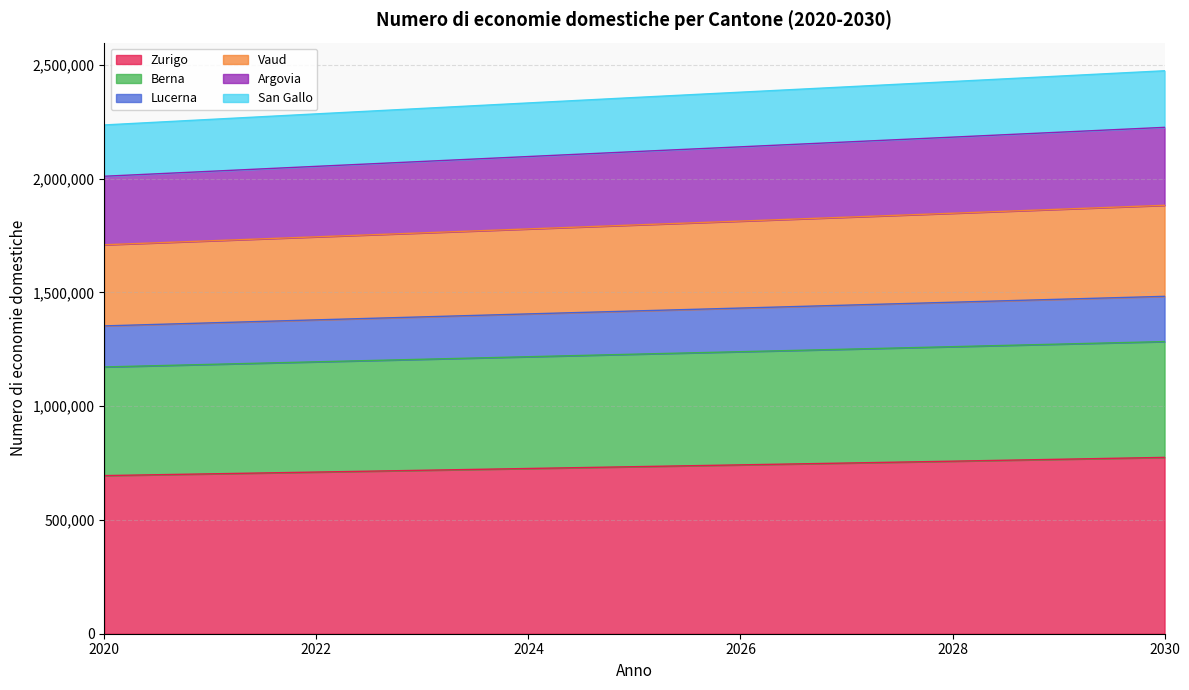

True or false: San Gallo and Argovia cross at least once.

False